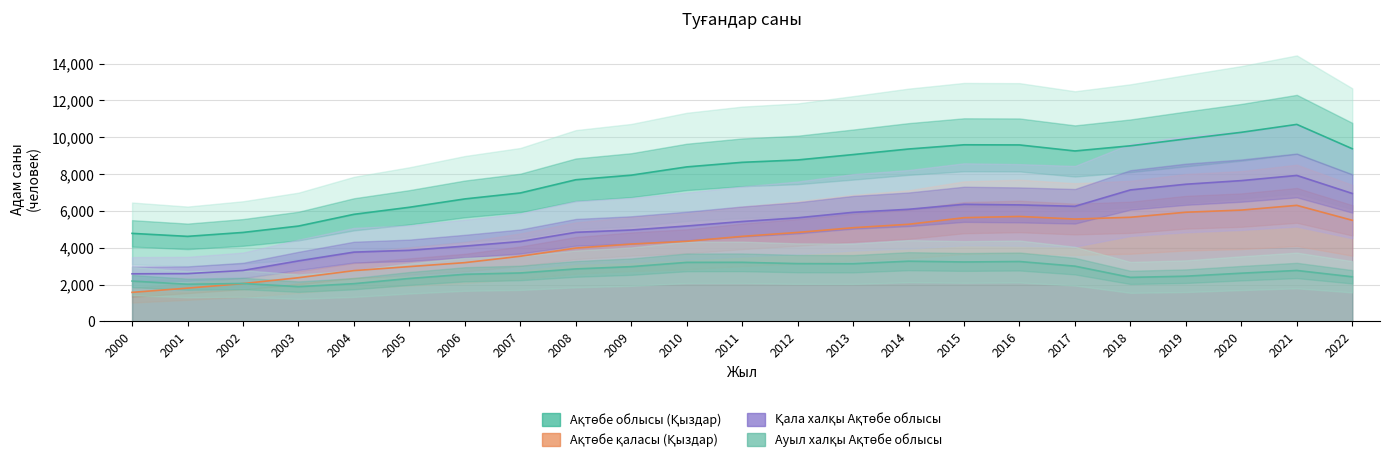

What is the difference between the Ауыл халқы Ақтөбе облысы values at 2012 and 2015?

89